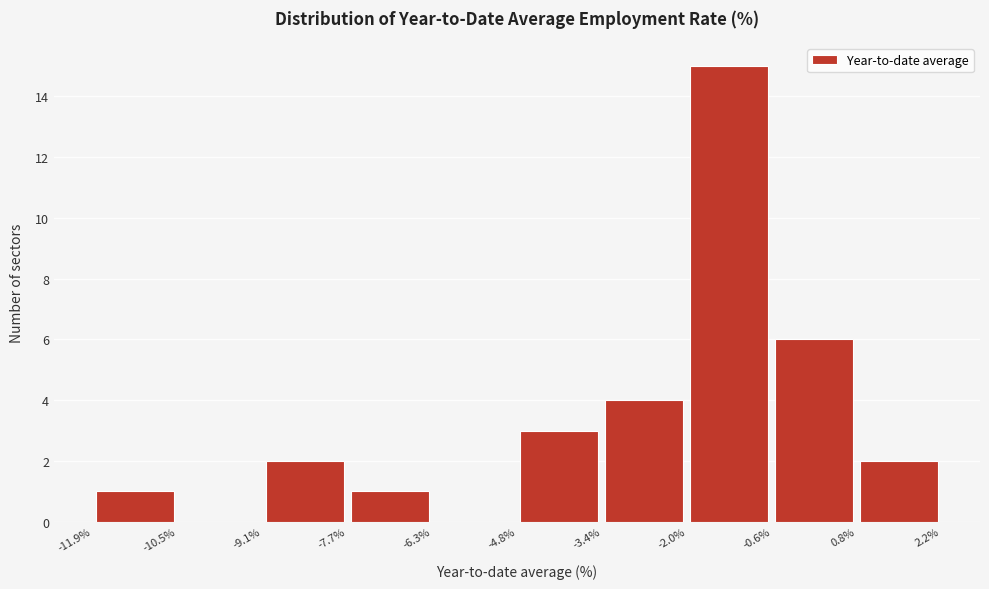

Over which range of the x-axis is the bar tallest?

-2.0% to -0.6%